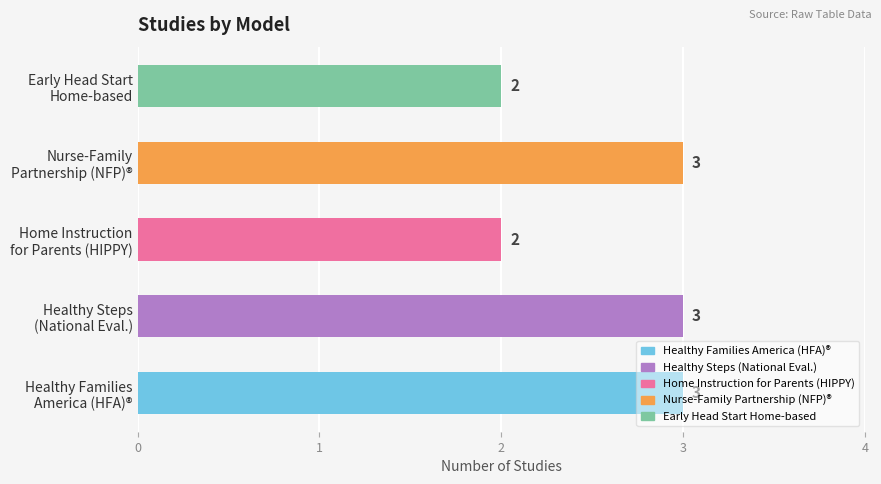

Does the chart contain stacked bars?

No